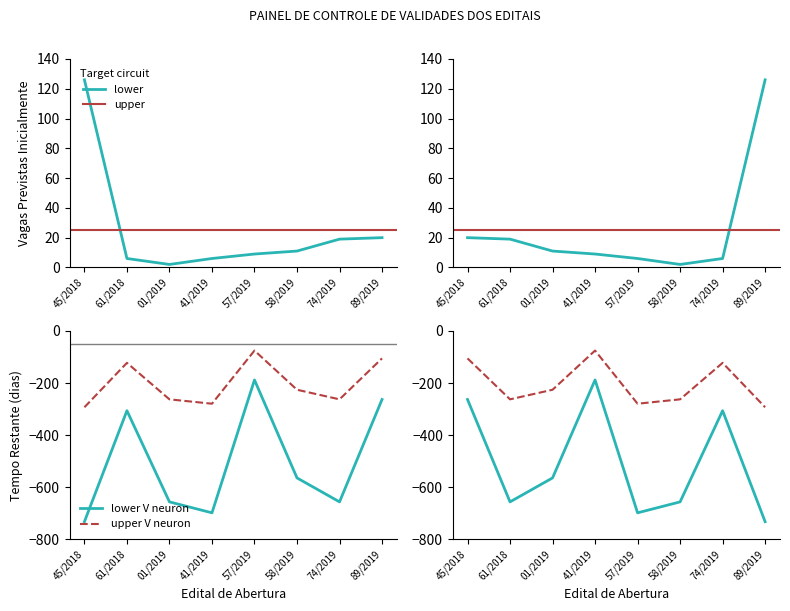

Which series has the largest total across all categories?

Vagas Previstas